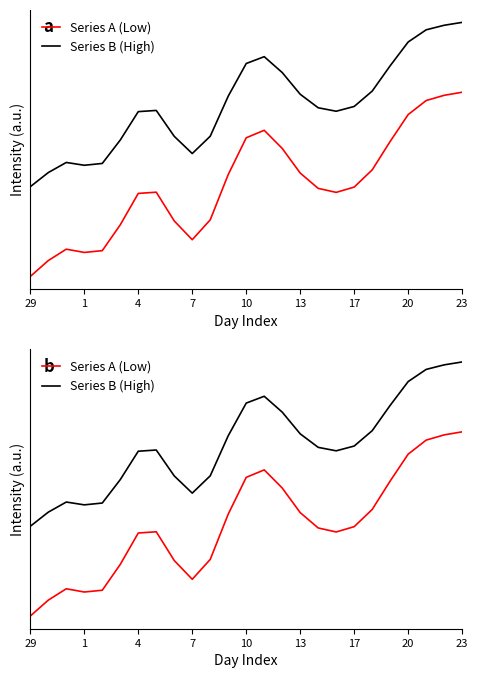

Which series has the widest spread of values?

Series A (Low)